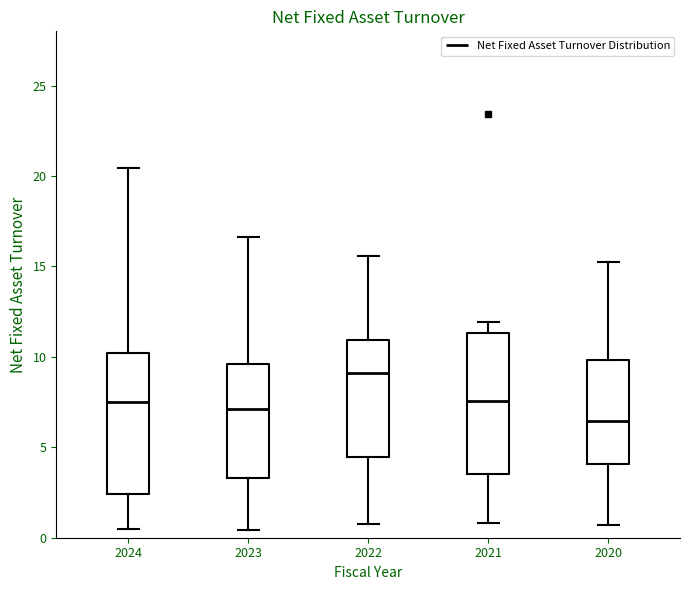

Reading left to right, transcribe this box plot: for each box, give where its median line is, the range the box spans, and where its two whiskers end, as read against the y-axis. The values are not printed on the chart, so give them approximately, as read against the axis.

2024: median 7.5, box 2.5 to 10.0, whiskers 0.5 to 20.5
2023: median 7.0, box 3.5 to 9.5, whiskers 0.5 to 16.5
2022: median 9.0, box 4.5 to 11.0, whiskers 1.0 to 15.5
2021: median 7.5, box 3.5 to 11.5, whiskers 1.0 to 12.0
2020: median 6.5, box 4.0 to 10.0, whiskers 0.5 to 15.0